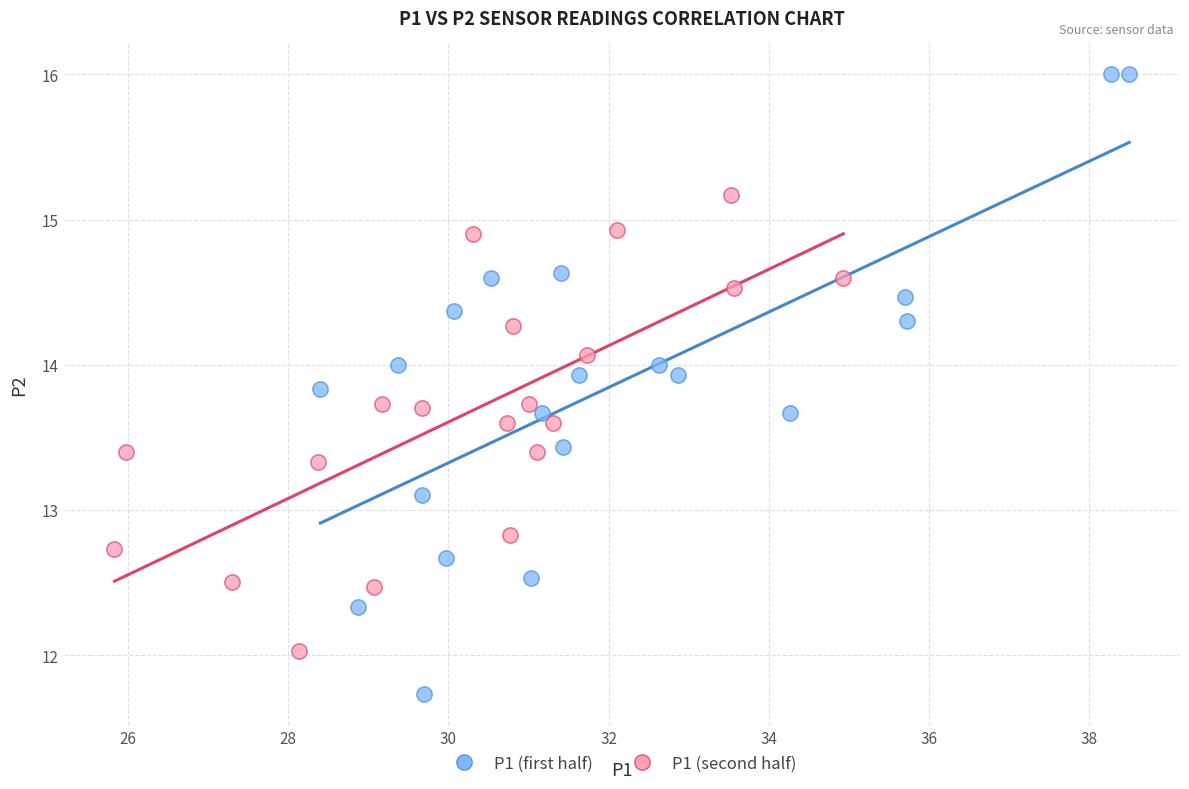

Which series has the widest spread of Y values?

P1 (first half)